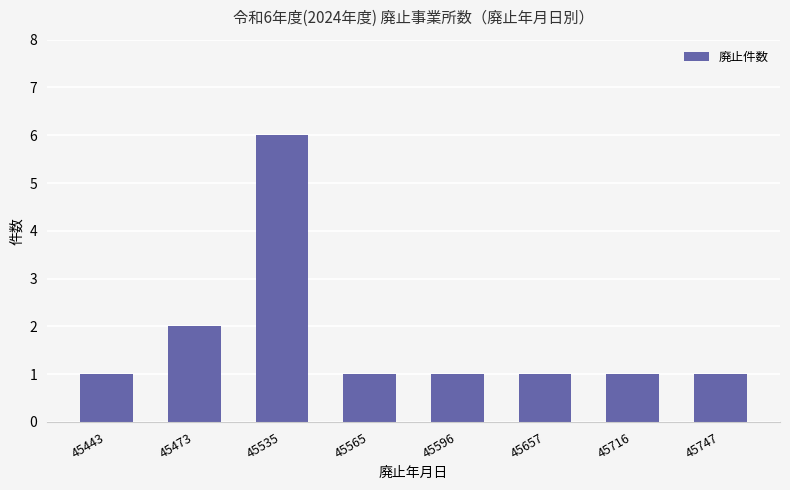

Where is the data nearest to the value 3?

45473